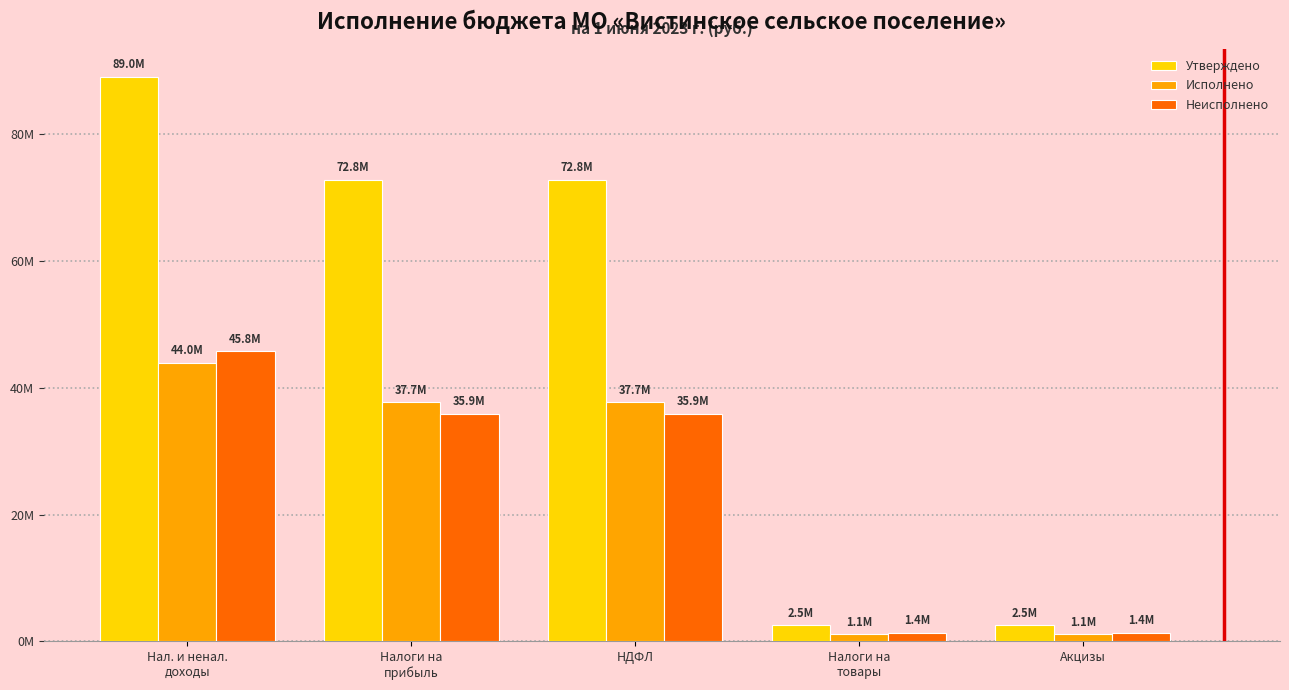

What are all the series names shown in the legend?

Утверждено, Исполнено, Неисполнено